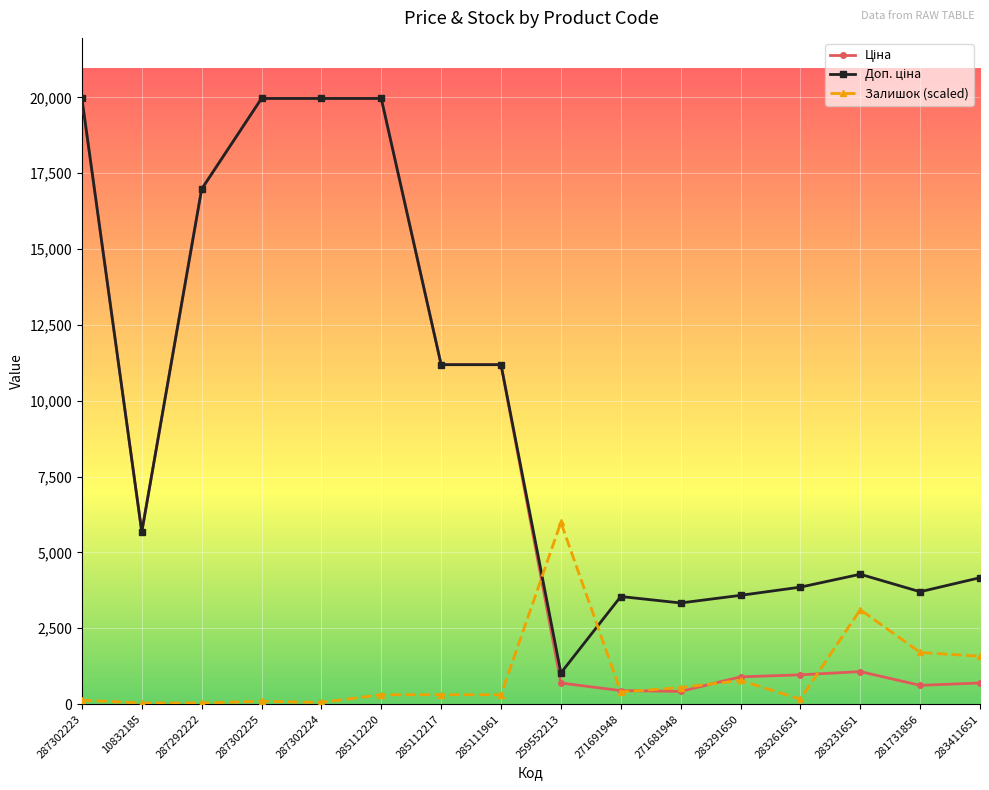

What is the value of the Залишок (scaled) point at the 14th from the left?

3112.2